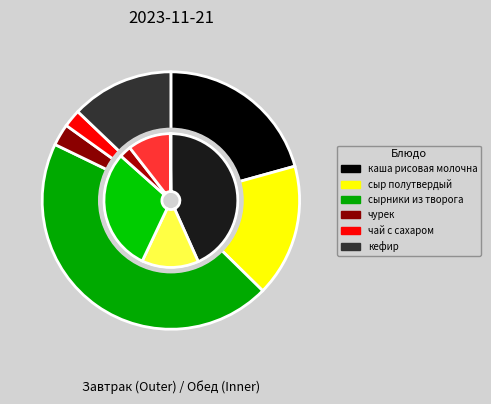

To the nearest percent, what is the difference between the largest and smallest slice percentages?

43%